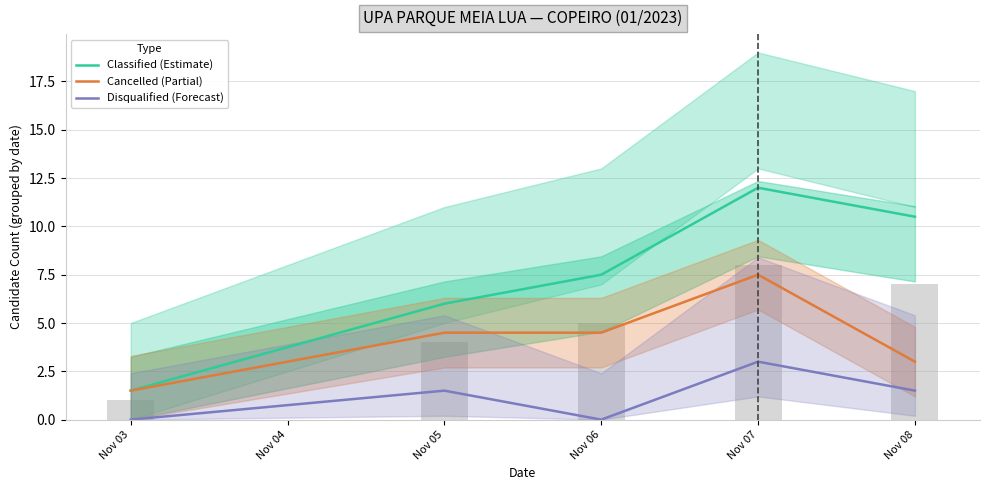

Between Nov 03 and Nov 07, which series saw the biggest shift?

Classified (Estimate)